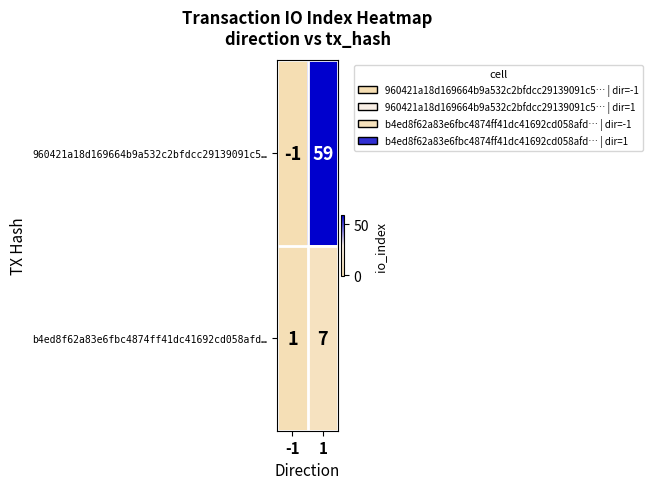

List the labels in order of b4ed8f62a83e6fbc4874ff41dc41692cd058afd… value, largest first.

1, -1